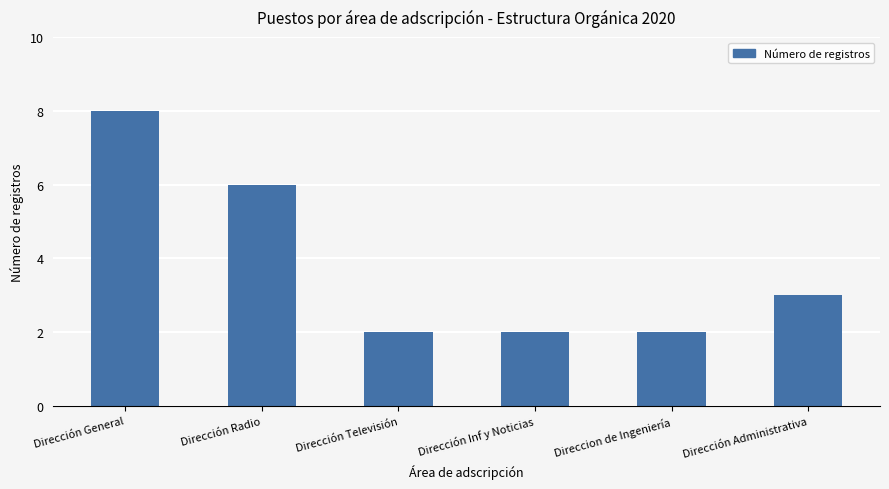

The chart shows a value of 1 at Direccion de Ingeniería. True or false?

False